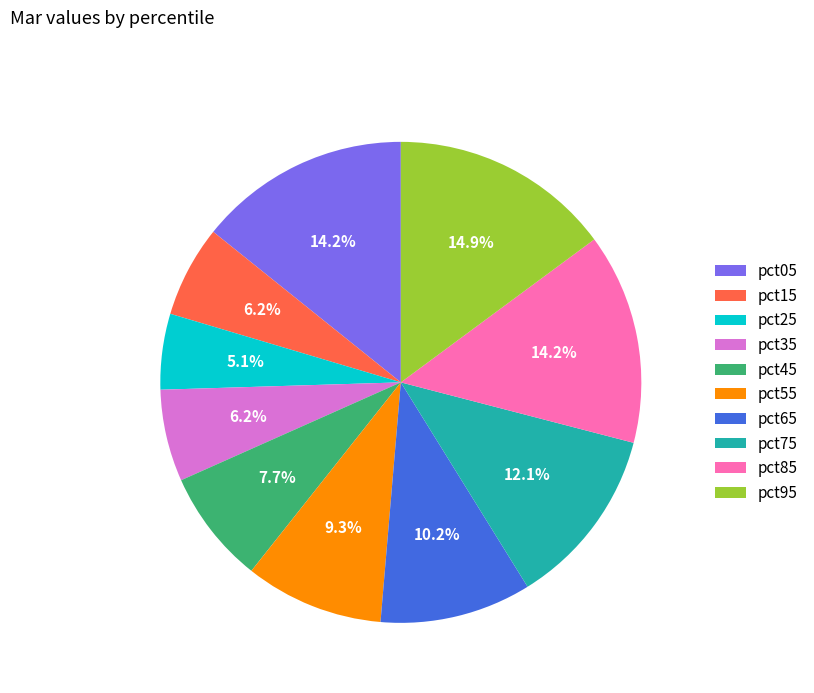

What percentage do pct85 and pct55 together represent?

23.5%